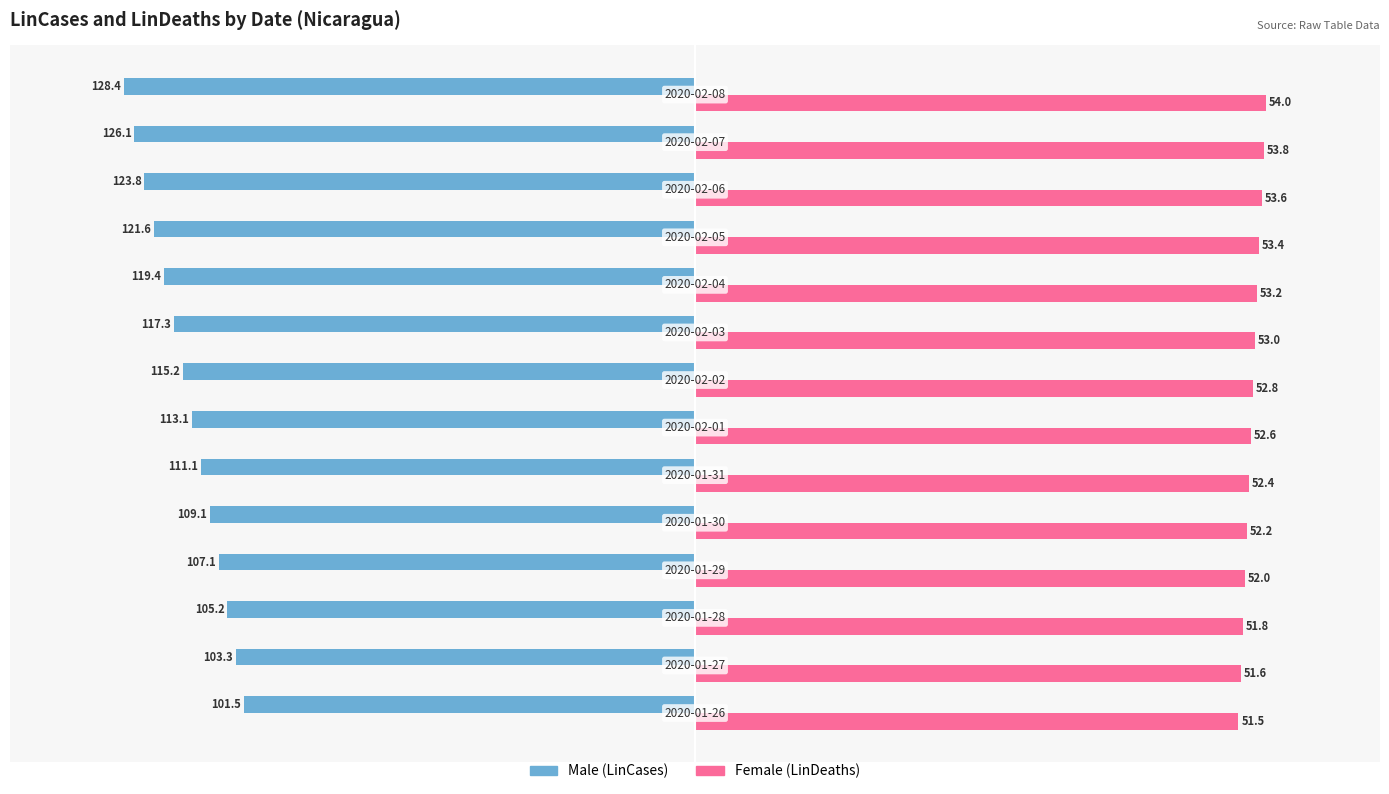

True or false: Male has a value of -160.5 at 7.

False